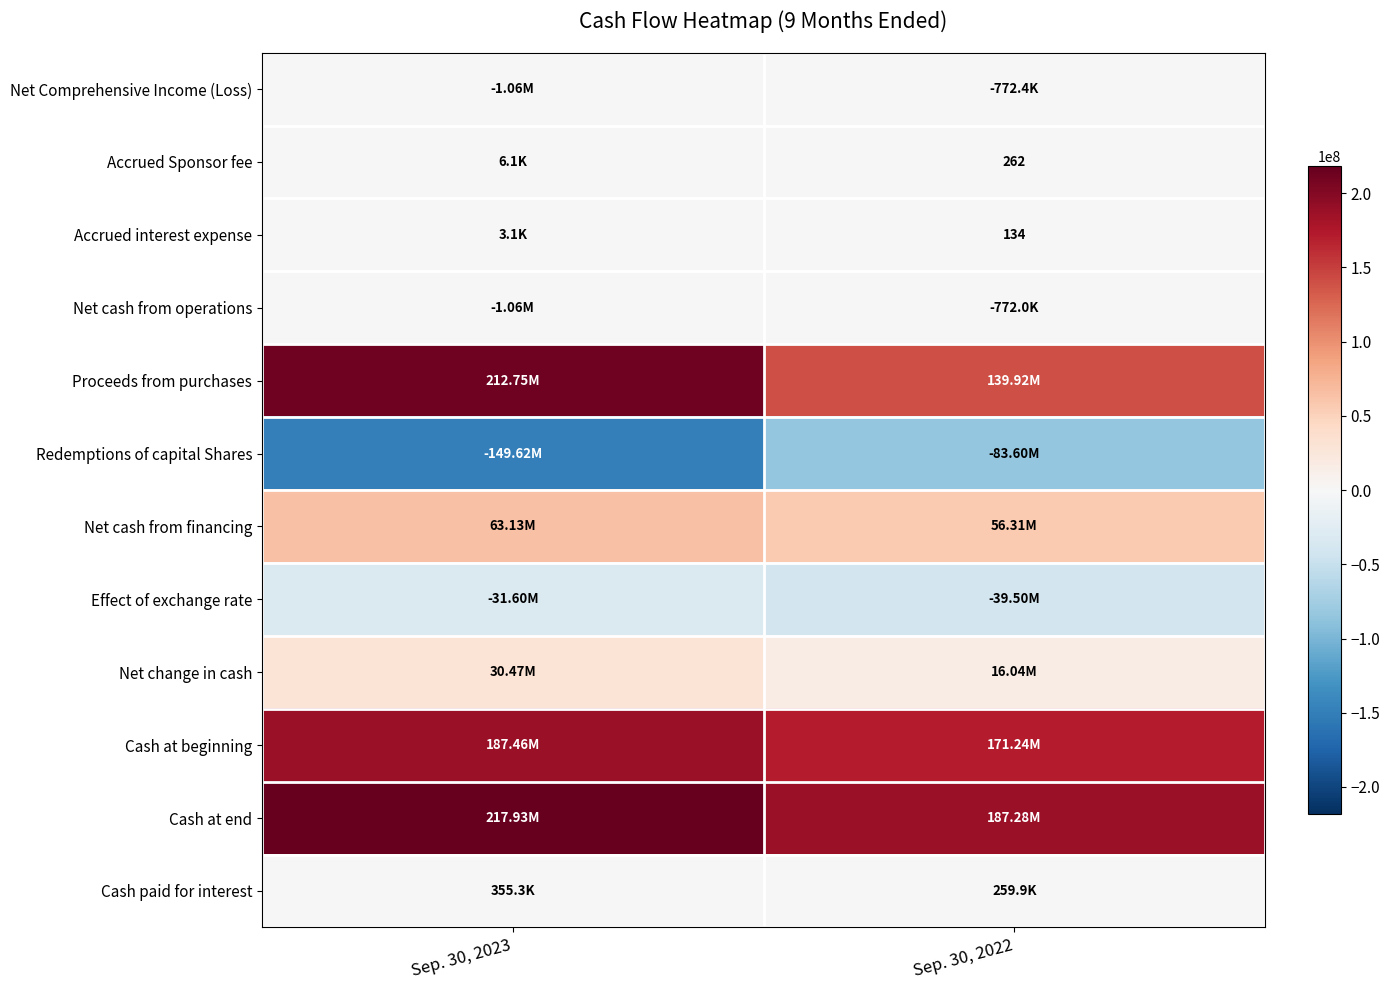

Between Sep. 30, 2023 and Sep. 30, 2022, which is larger?

Sep. 30, 2022